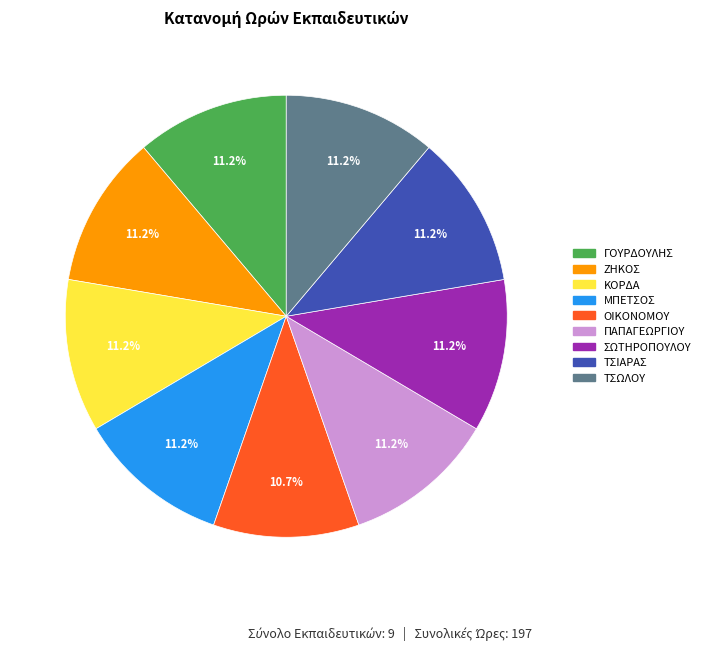

Combined, what portion of the pie is ΤΣΙΑΡΑΣ and ΖΗΚΟΣ?

22.3%